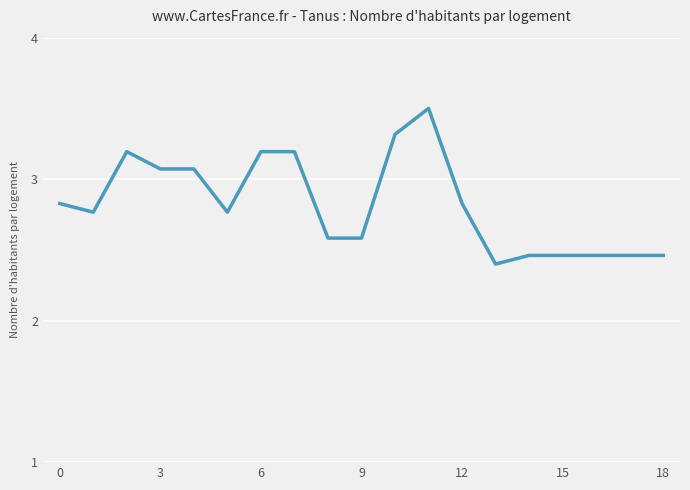

What is the difference between the maximum and minimum values?

1.1